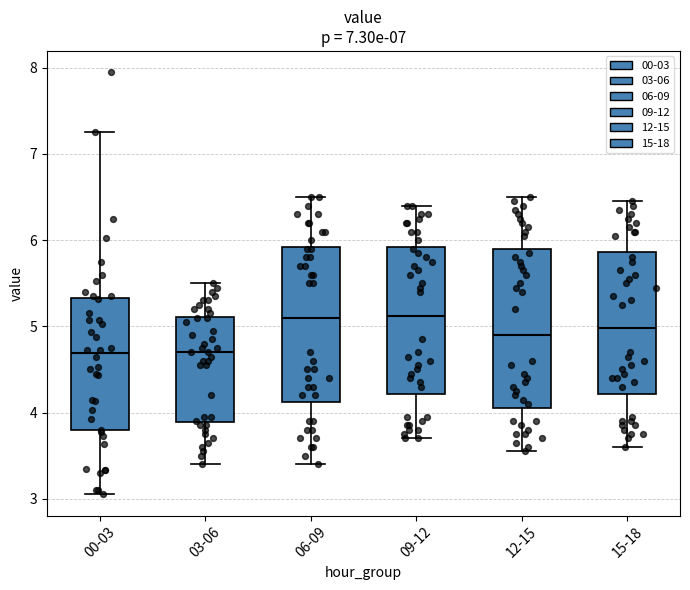

Reading left to right, transcribe this box plot: for each box, give where its median line is, the range the box spans, and where its two whiskers end, as read against the y-axis. The values are not printed on the chart, so give them approximately, as read against the axis.

00-03: median 4.7, box 3.8 to 5.3, whiskers 3.1 to 7.3
03-06: median 4.7, box 3.9 to 5.1, whiskers 3.4 to 5.5
06-09: median 5.1, box 4.1 to 5.9, whiskers 3.4 to 6.5
09-12: median 5.1, box 4.2 to 5.9, whiskers 3.7 to 6.4
12-15: median 4.9, box 4.1 to 5.9, whiskers 3.6 to 6.5
15-18: median 5.0, box 4.2 to 5.9, whiskers 3.6 to 6.5